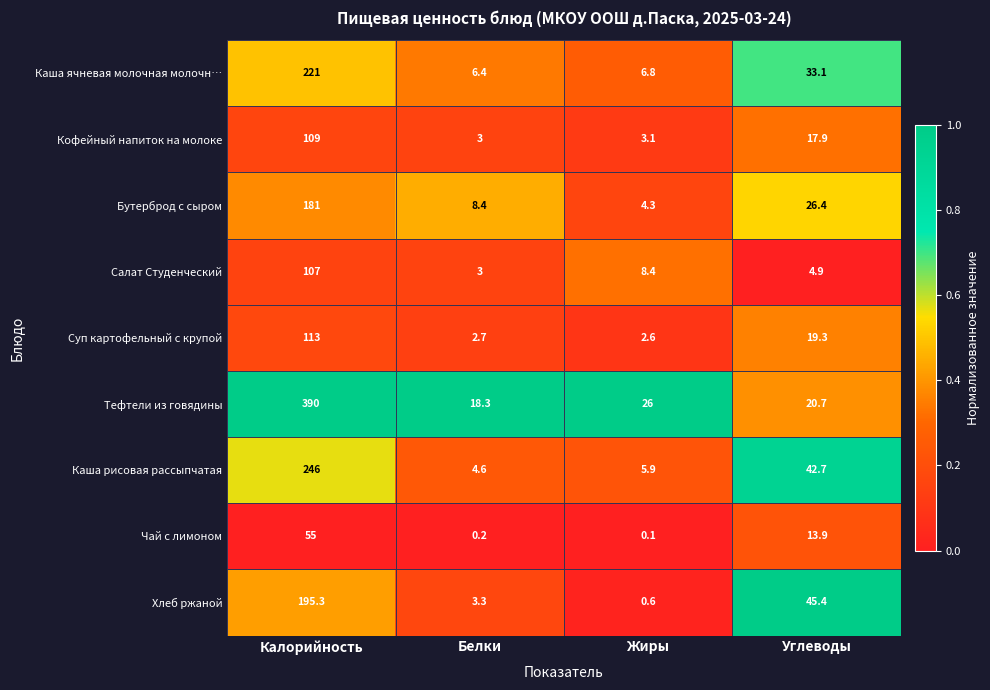

Rank the series at Углеводы from lowest to highest value.

Салат Студенческий, Чай с лимоном, Кофейный напиток на молоке, Суп картофельный с крупой, Тефтели из говядины, Бутерброд с сыром, Каша ячневая молочная молочн…, Каша рисовая рассыпчатая, Хлеб ржаной